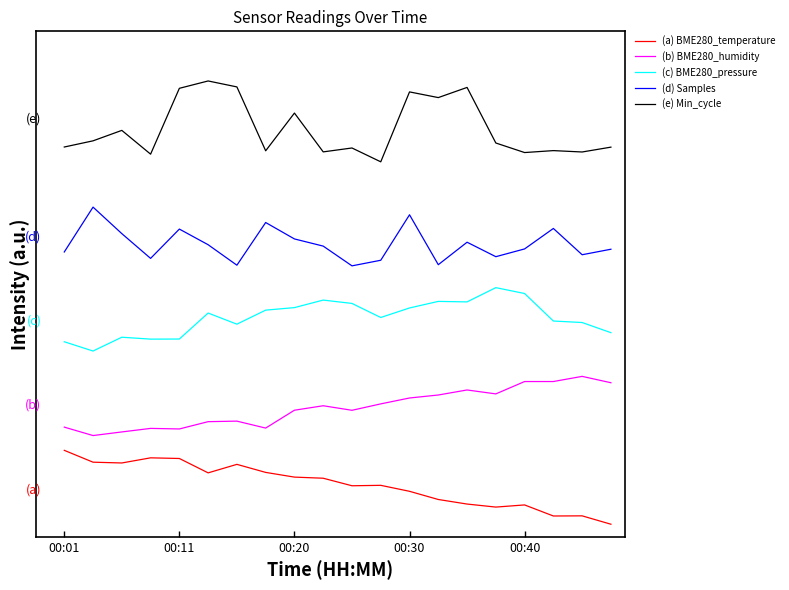

What is the label of the 20th point from the left?

19